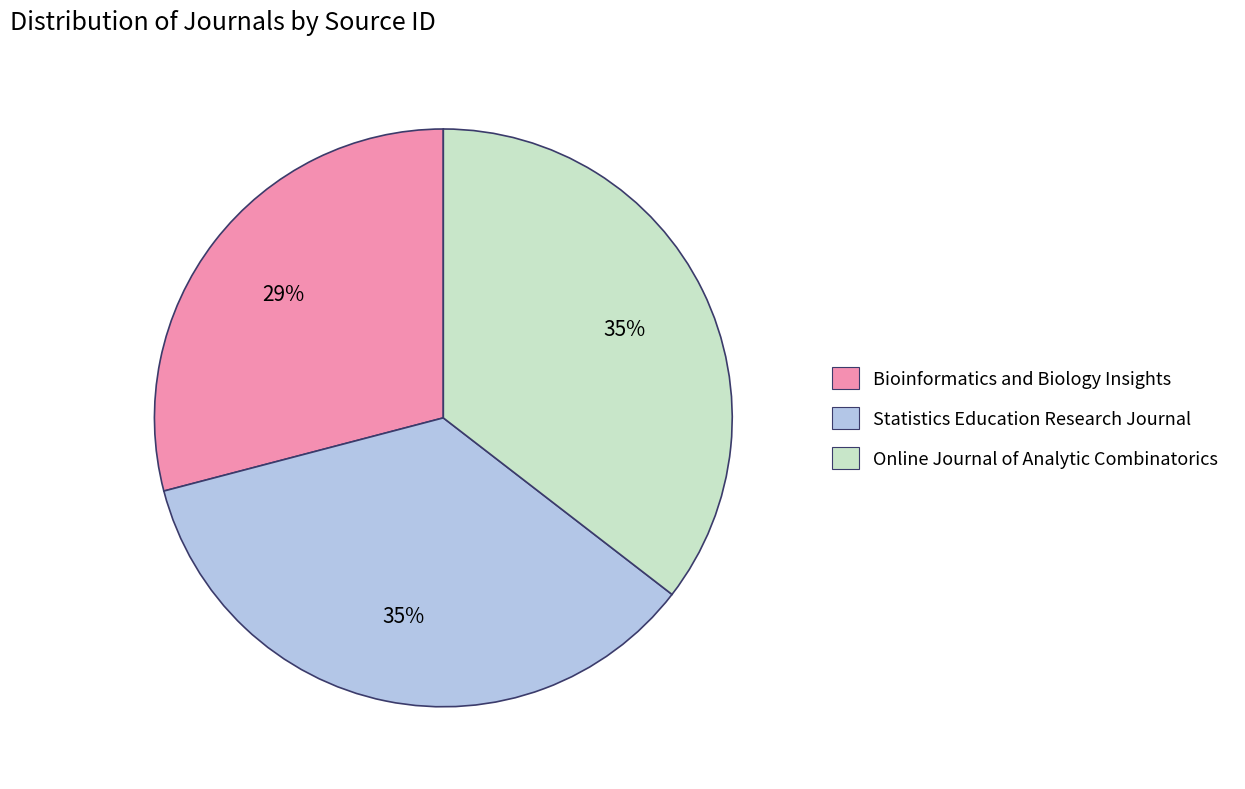

Approximately how many times larger is the value at Online Journal of Analytic Combinatorics compared to Bioinformatics and Biology Insights?

1.2